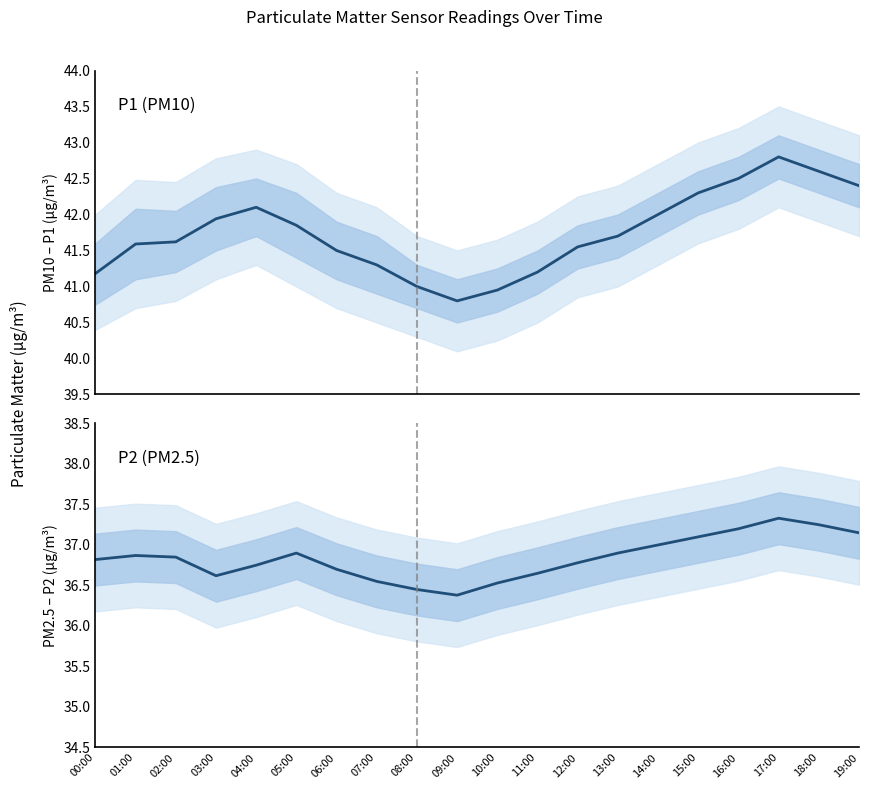

Which label corresponds to the smallest value in the chart?

09:00